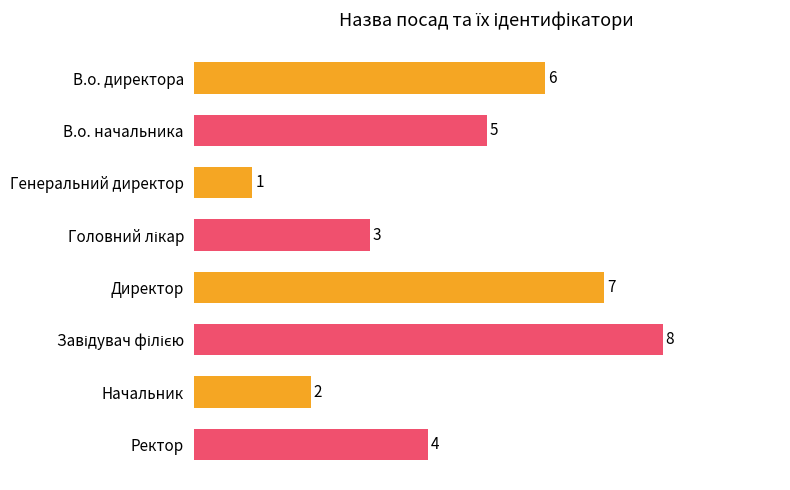

Between Начальник and Директор, which is larger?

Директор